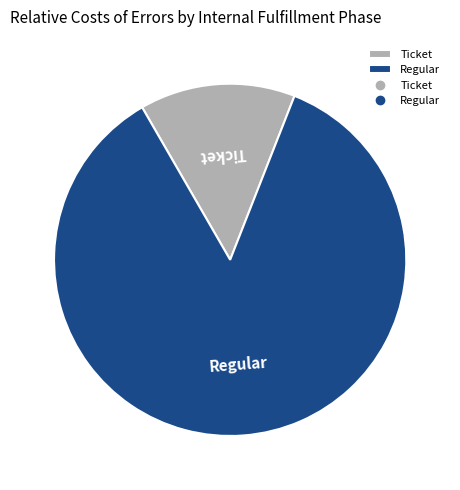

Which has a higher value, Regular or Ticket?

Regular